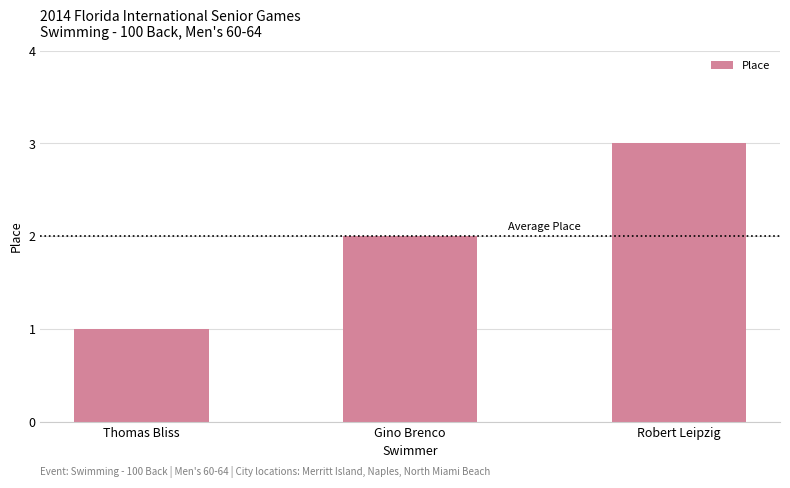

What is the sum of the values at Gino Brenco and Robert Leipzig?

5